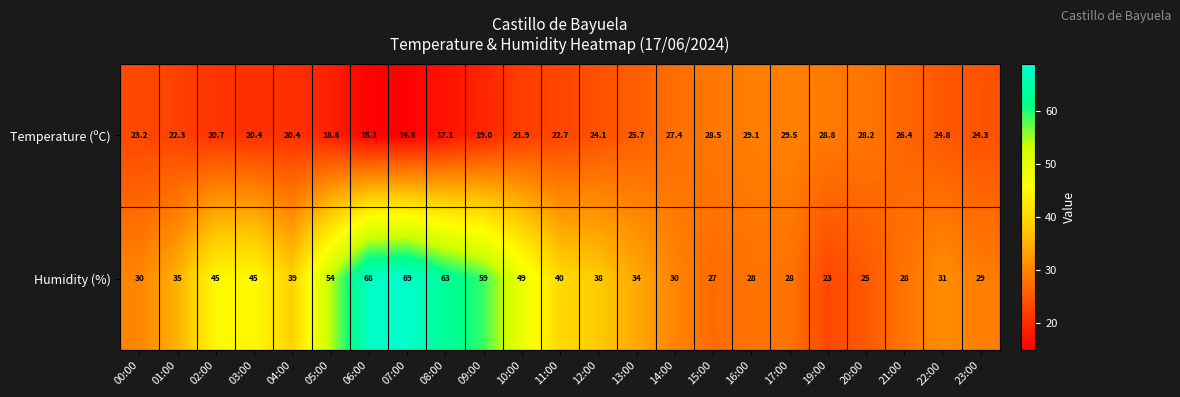

Count the number of categories in the chart.

23